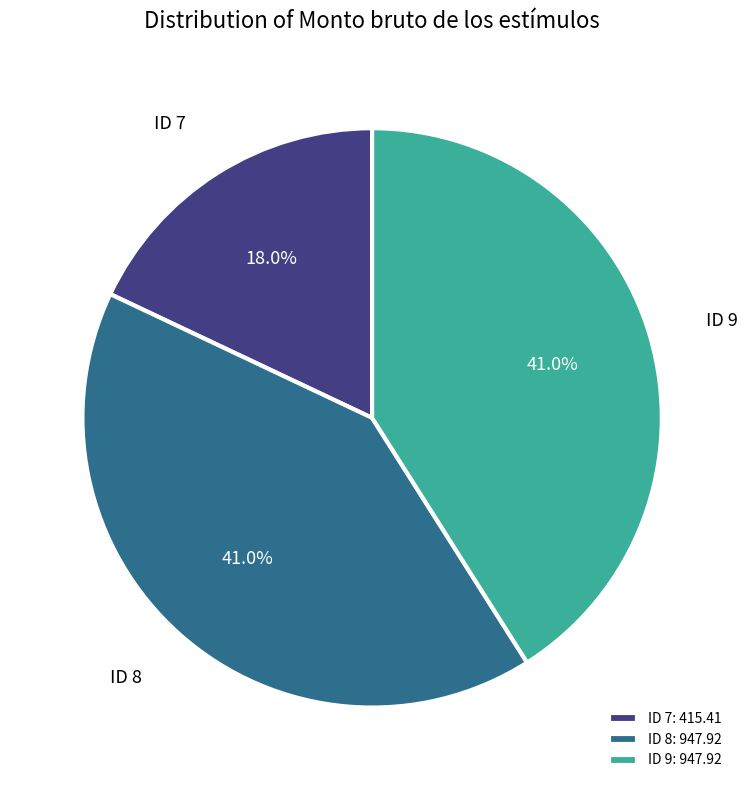

Does ID 7 account for over 50% of the chart?

No